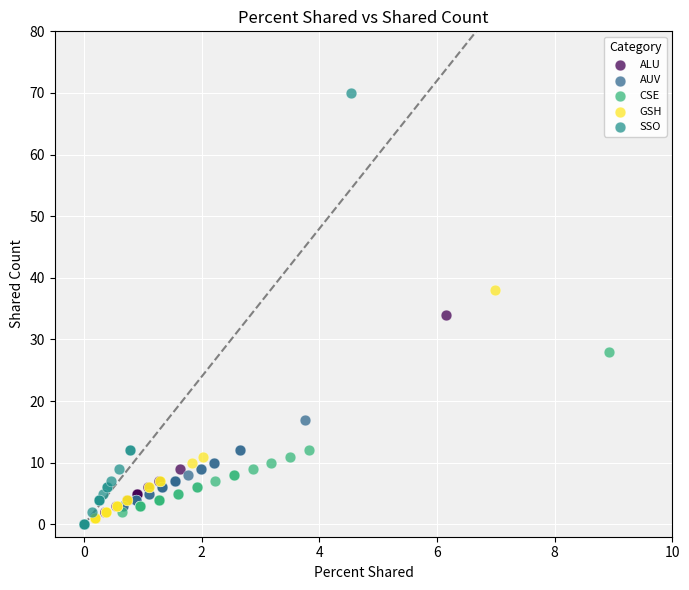

Which series reaches the maximum Y coordinate?

SSO